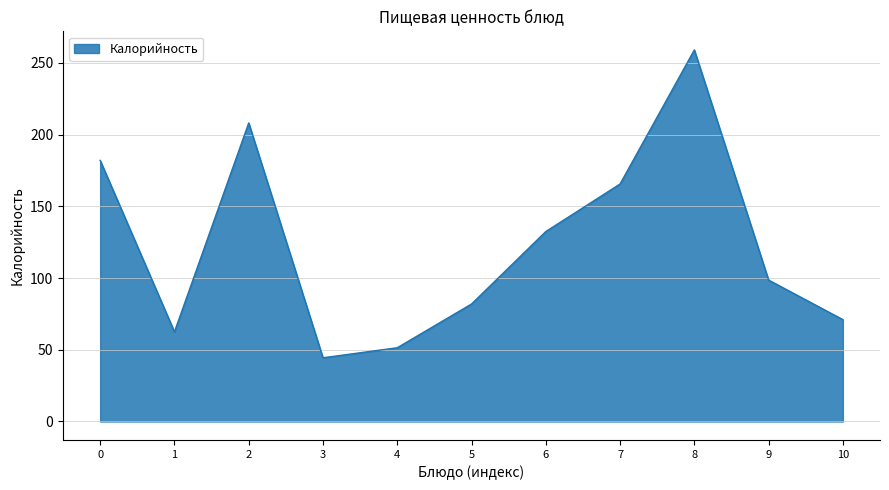

What is the difference between the values at 7 and 1?

103.1